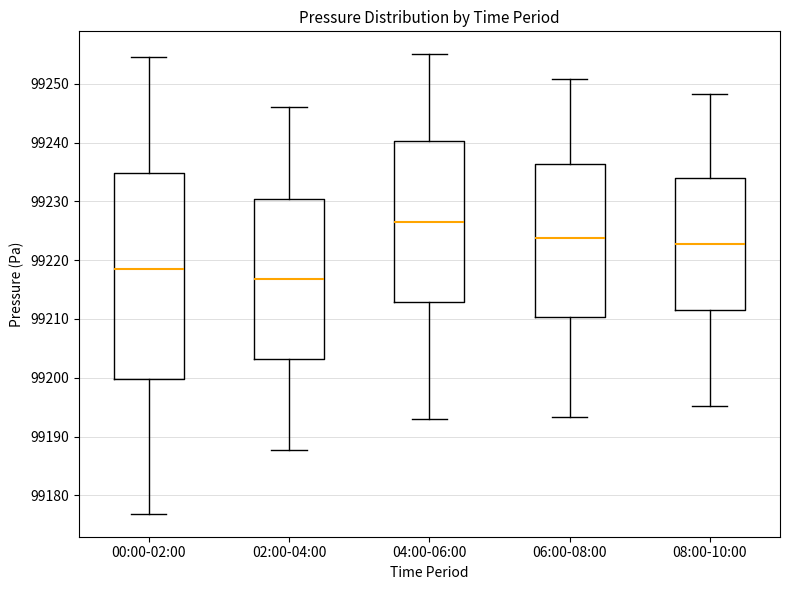

Which box is the tallest, from its lower edge to its upper edge?

00:00-02:00